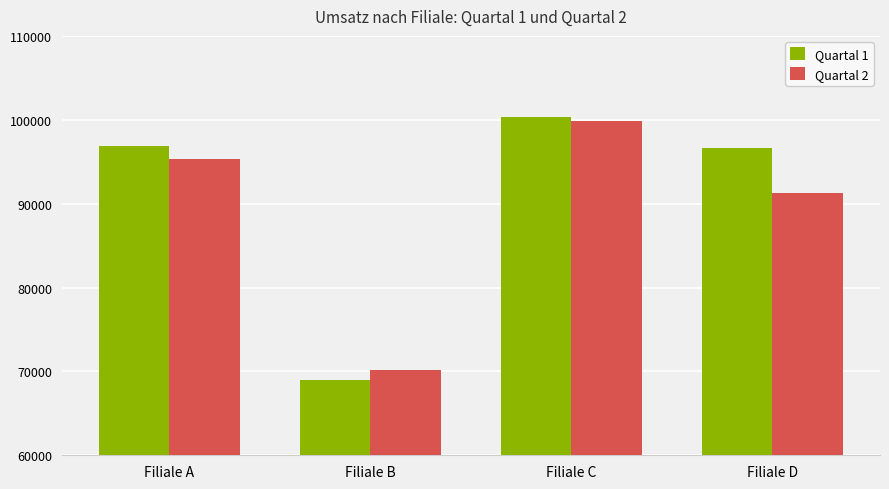

Which series has the largest range (max minus min)?

Quartal 1